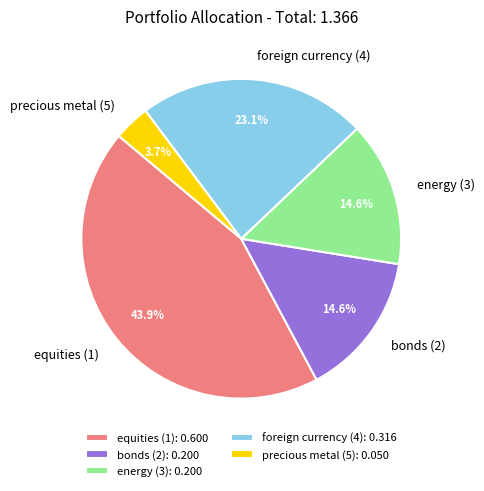

To the nearest percent, what is the average slice percentage?

20%